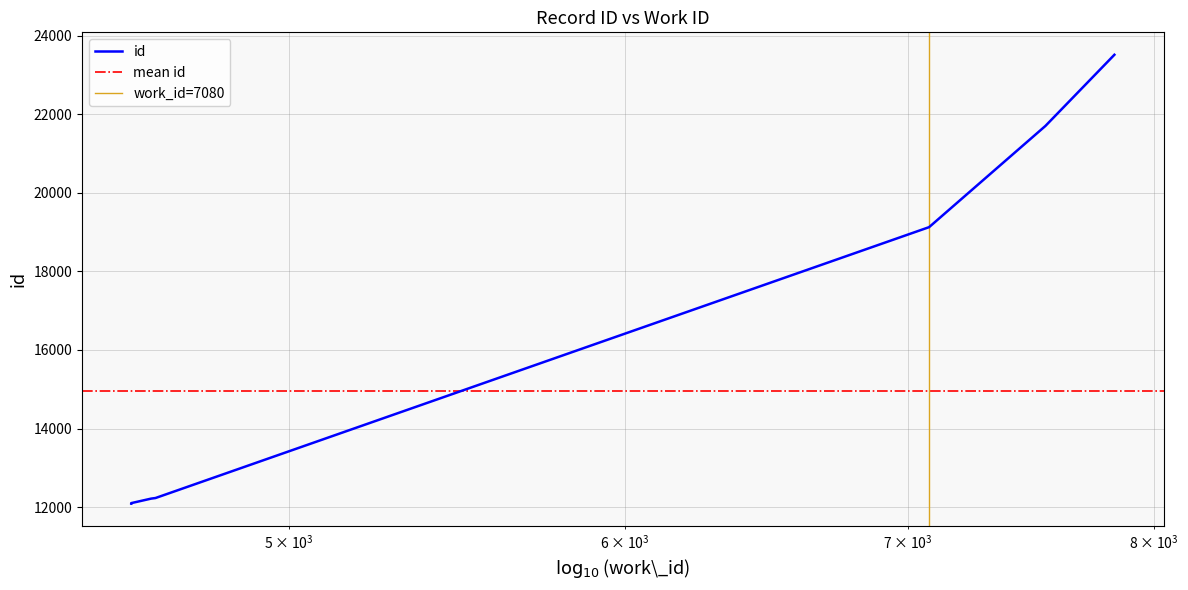

What is the difference between the maximum and minimum values?

11423